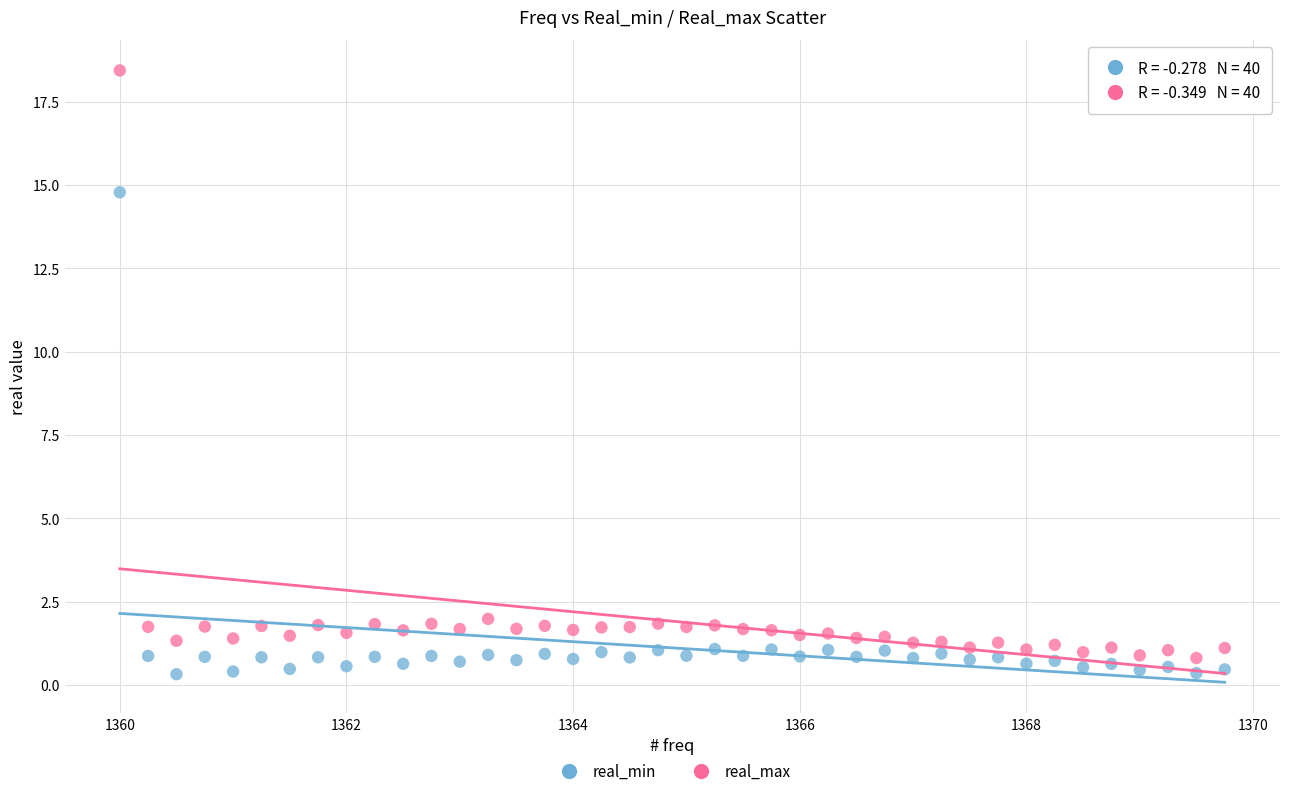

Which series reaches the minimum Y coordinate?

real_min